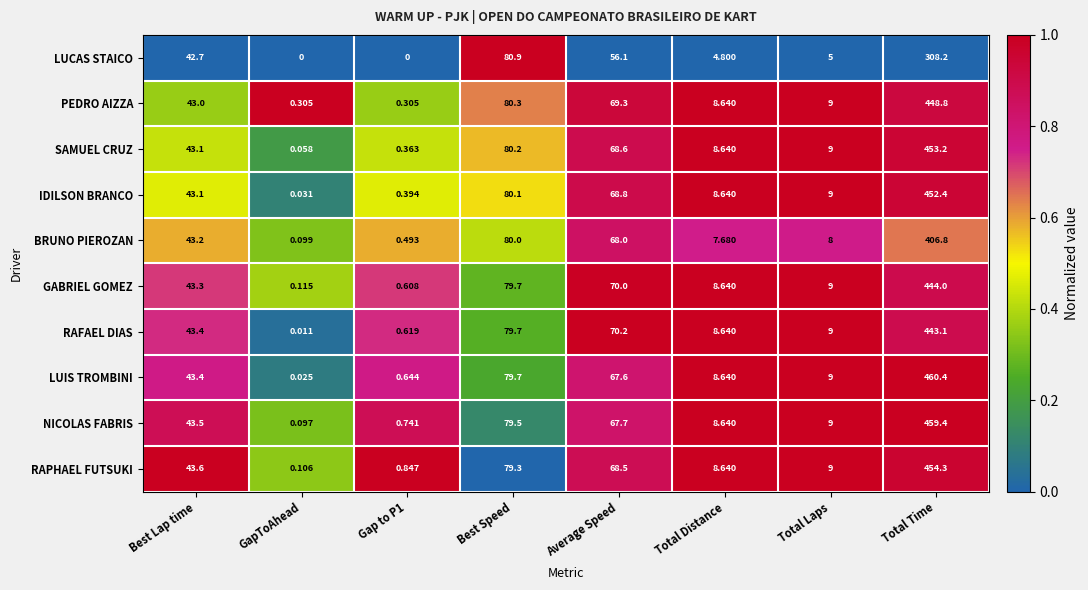

At how many categories does at least one series exceed 0?

8